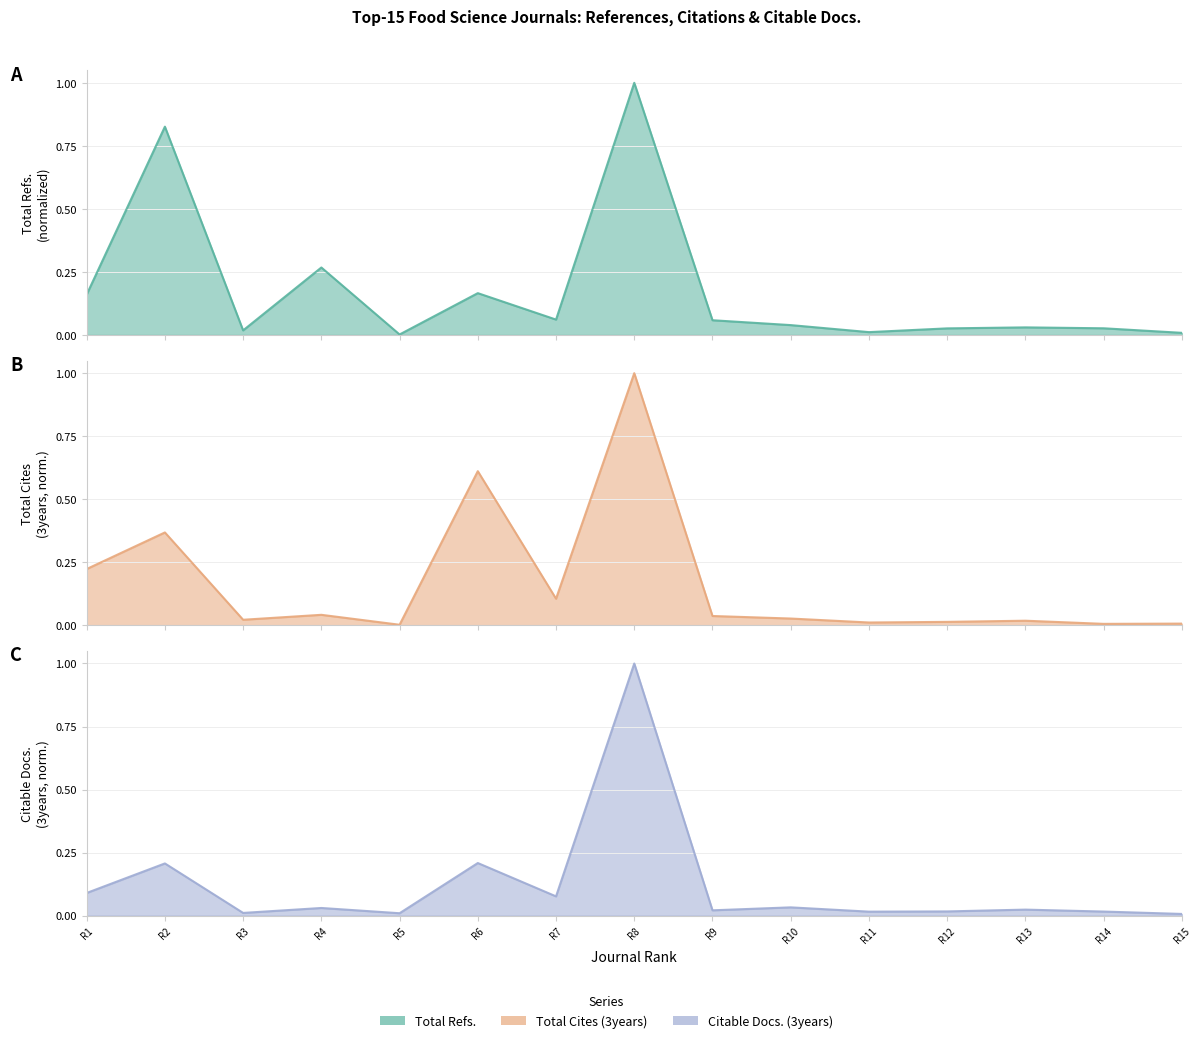

Reading left to right, list all the values displayed in this chart.

Total Refs.: 0.2	0.8	0.0	0.3	0.0	0.2	0.1	1.0	0.1	0.0	0.0	0.0	0.0	0.0	0.0
Total Cites (3years): 0.2	0.4	0.0	0.0	0.0	0.6	0.1	1.0	0.0	0.0	0.0	0.0	0.0	0.0	0.0
Citable Docs. (3years): 0.1	0.2	0.0	0.0	0.0	0.2	0.1	1.0	0.0	0.0	0.0	0.0	0.0	0.0	0.0